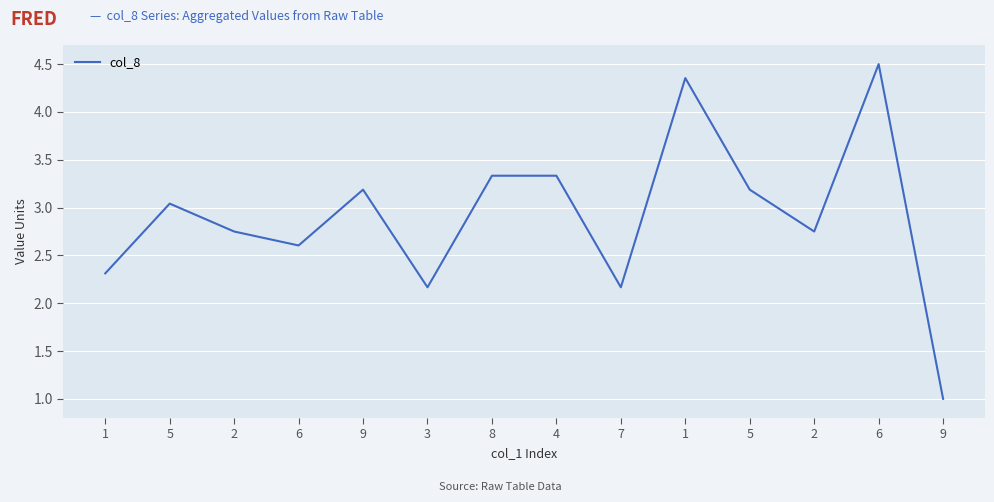

How many values exceed 3?

7